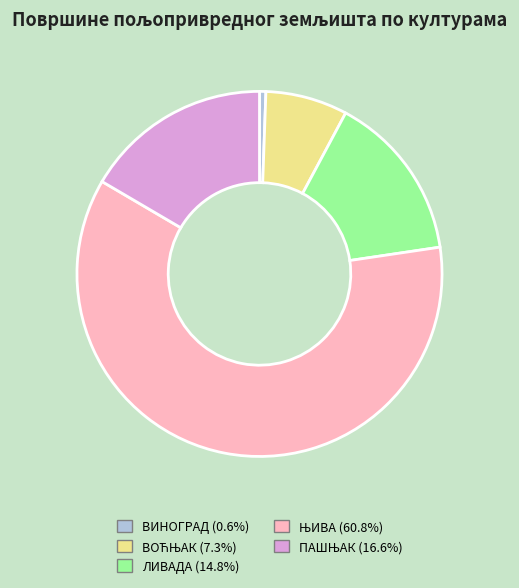

Is there a majority slice in this chart?

Yes